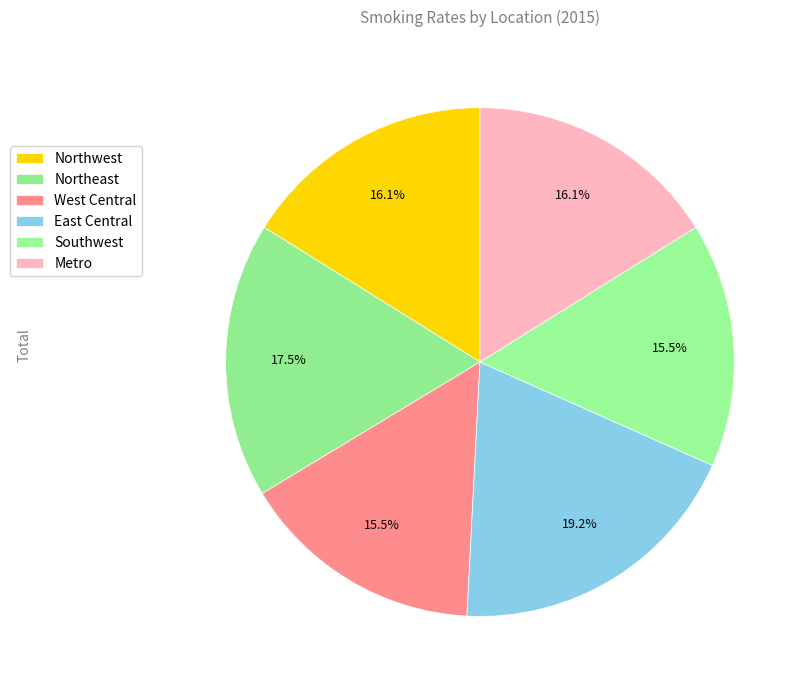

Combined, do West Central and Southwest account for over 50%?

No